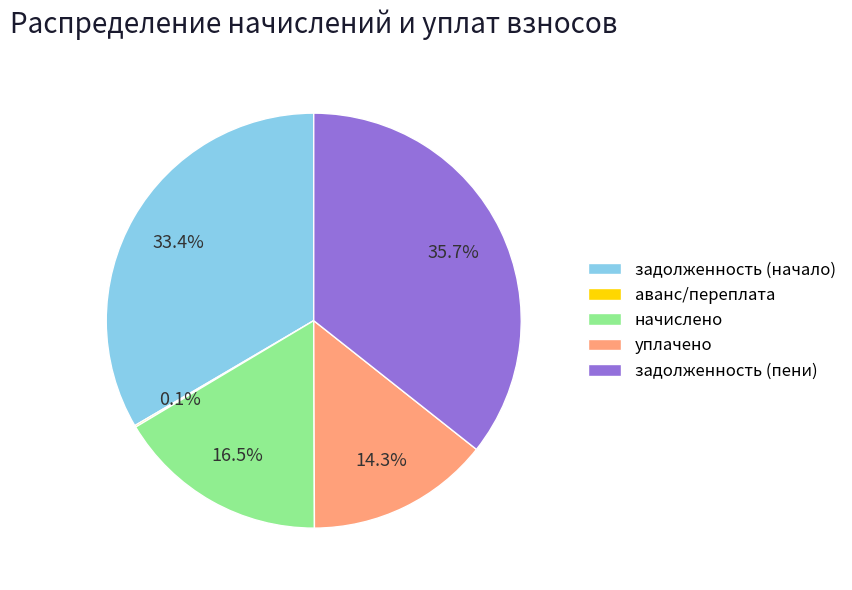

What percentage is NOT represented by начислено?

83.5%